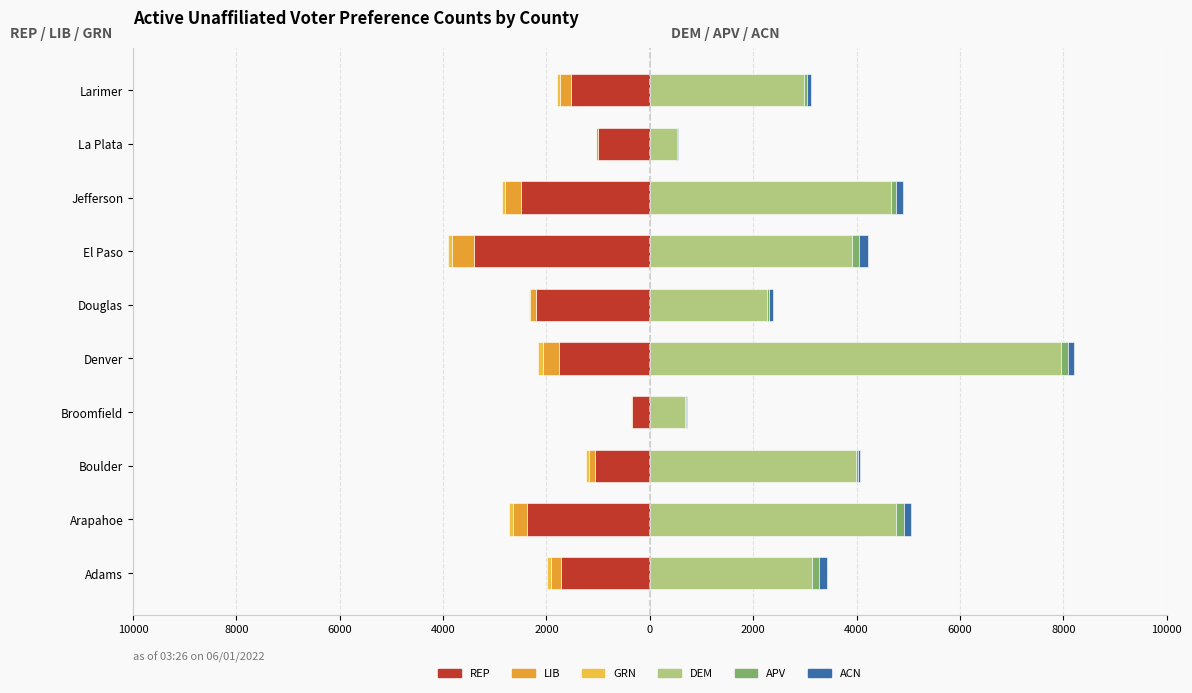

Reading left to right, extract all data points from this chart.

REP: -1722	-2374	-1054	-340	-1758	-2198	-3411	-2498	-1007	-1528
LIB: -198	-264	-119	-31	-304	-115	-420	-300	-28	-201
GRN: -66	-82	-71	-3	-111	-26	-80	-63	-10	-69
DEM: 3133	4767	3989	688	7946	2261	3916	4667	527	2990
APV: 148	149	38	14	151	52	125	86	7	55
ACN: 146	137	43	15	109	61	179	150	10	81